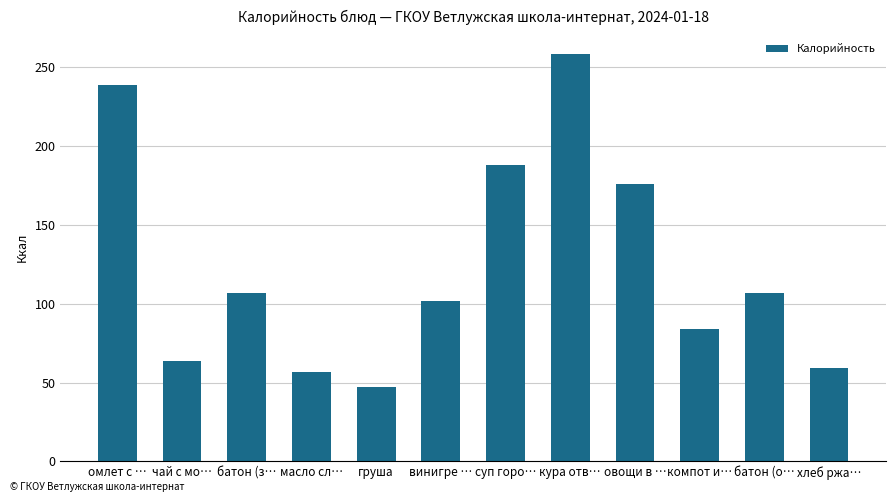

At which category does the chart reach its minimum across all series?

груша